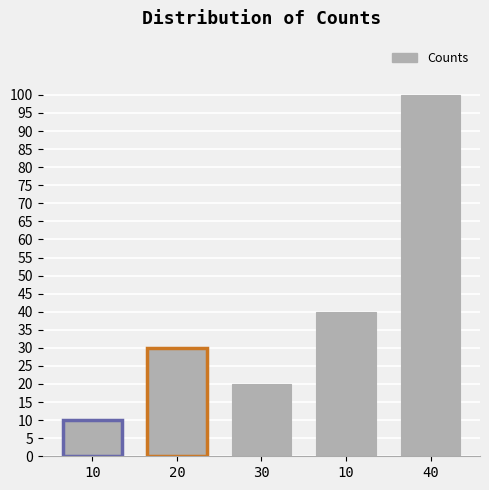

Count the values in the range 20 to 40.

3